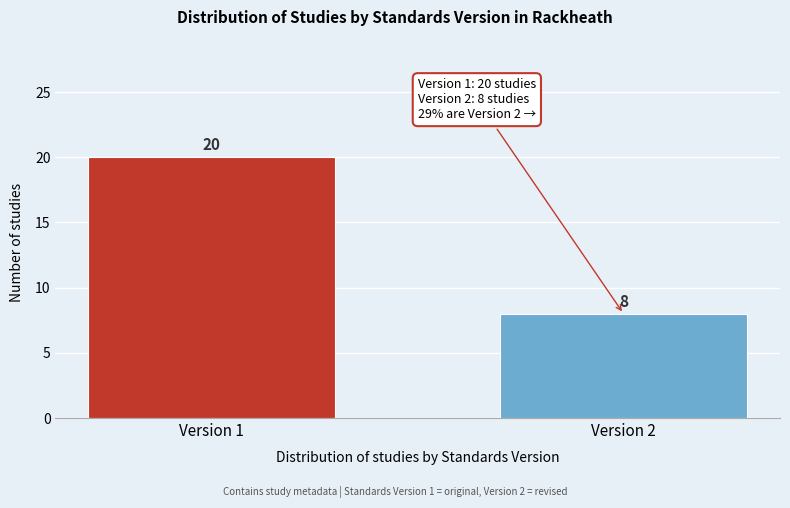

Reading left to right, transcribe all the data shown in this chart.

Version 1=20	Version 2=8